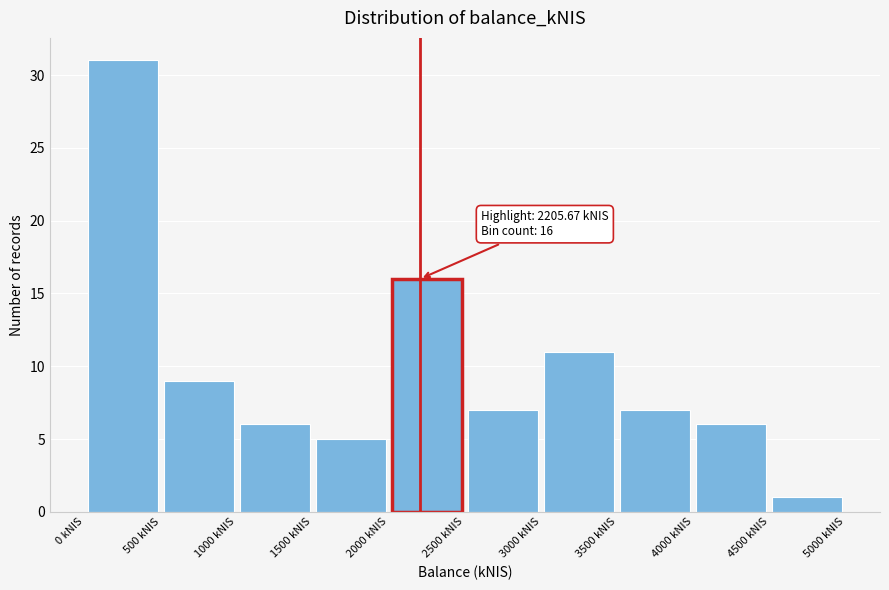

Over which range of the x-axis is the bar tallest?

0 to 500